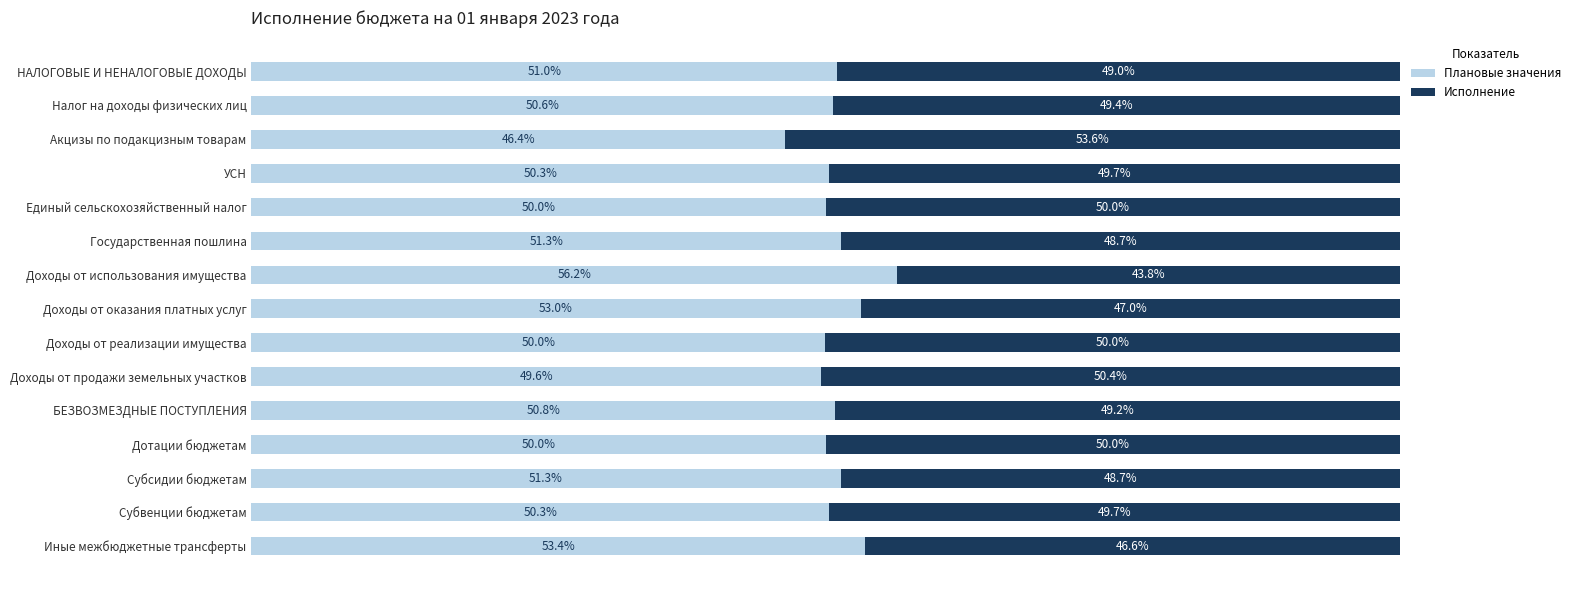

Where is Плановые значения nearest to the value 51?

НАЛОГОВЫЕ И НЕНАЛОГОВЫЕ ДОХОДЫ